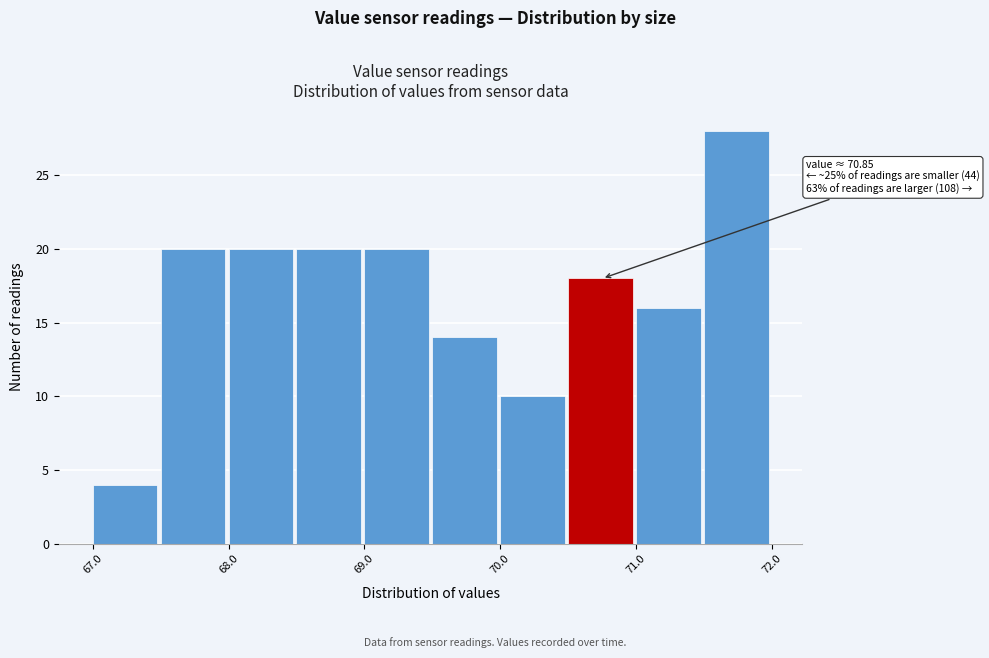

Which range on the x-axis has the tallest bar?

71.5 to 72.0